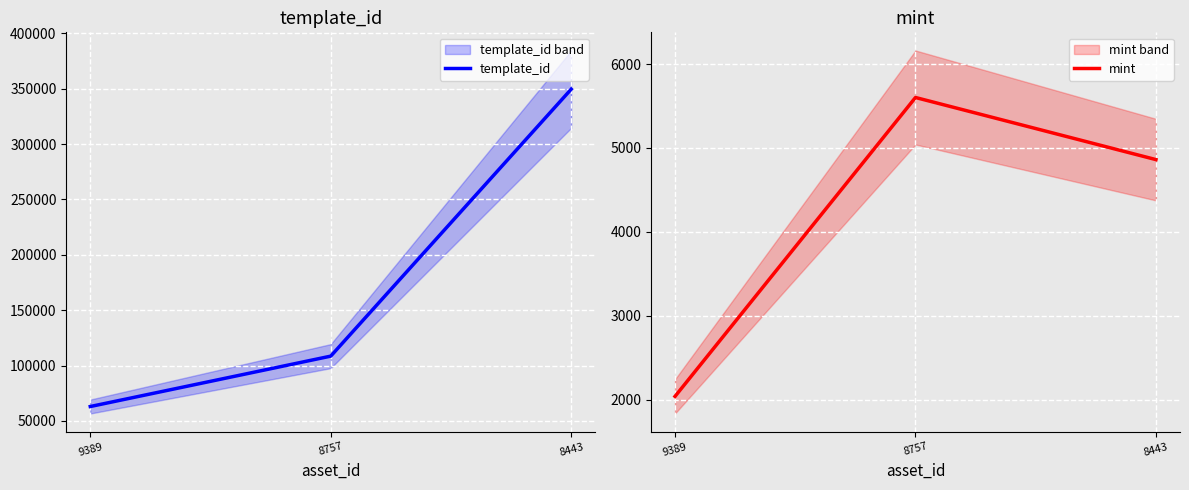

Which category has the lowest value in the template_id series?

9389